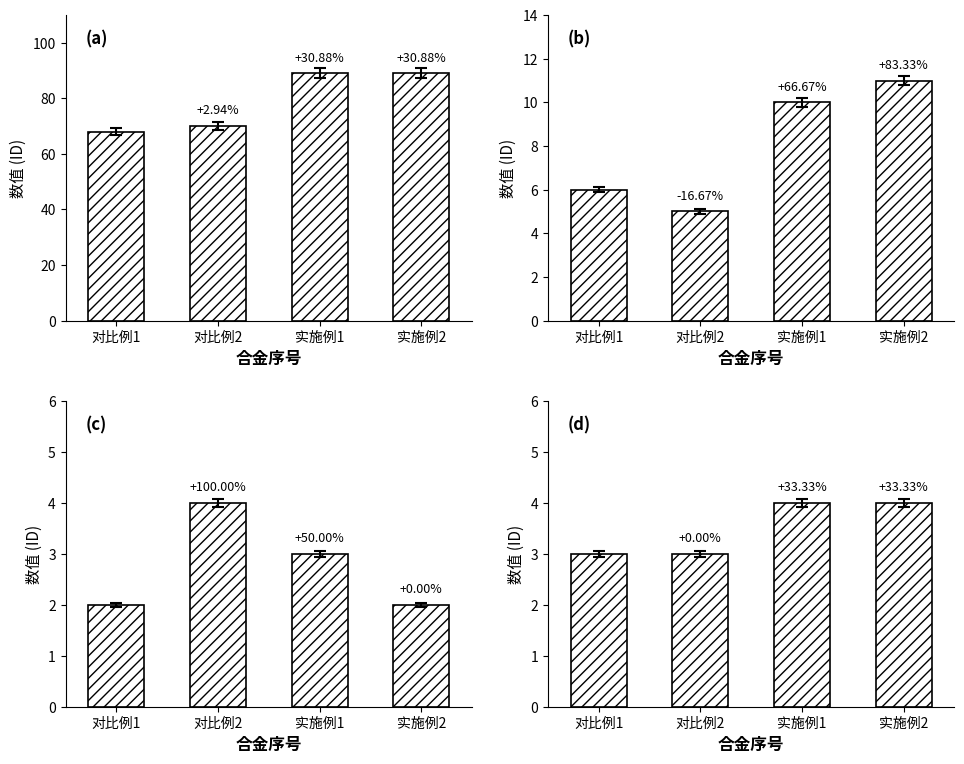

The value of Panel B at 实施例1 is 5. True or false?

False